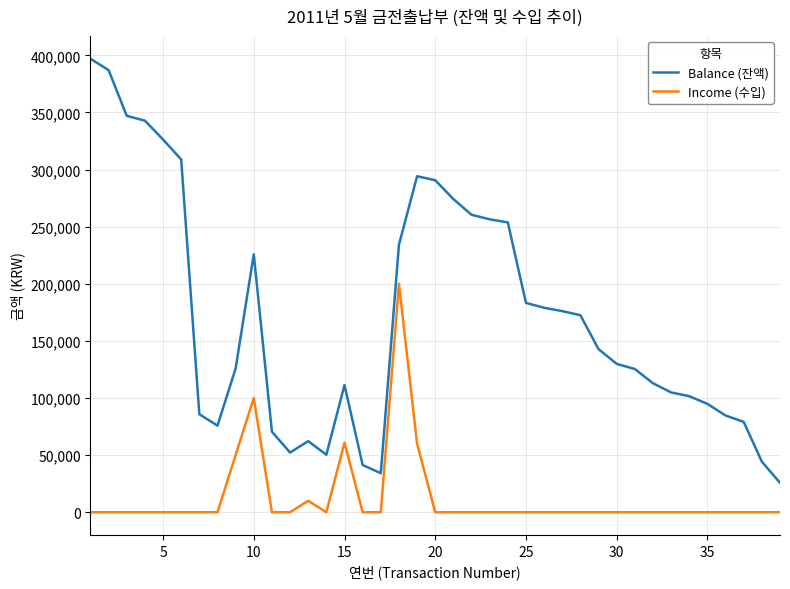

What is the difference between the maximum and minimum values in the Income (수입) series?

200000